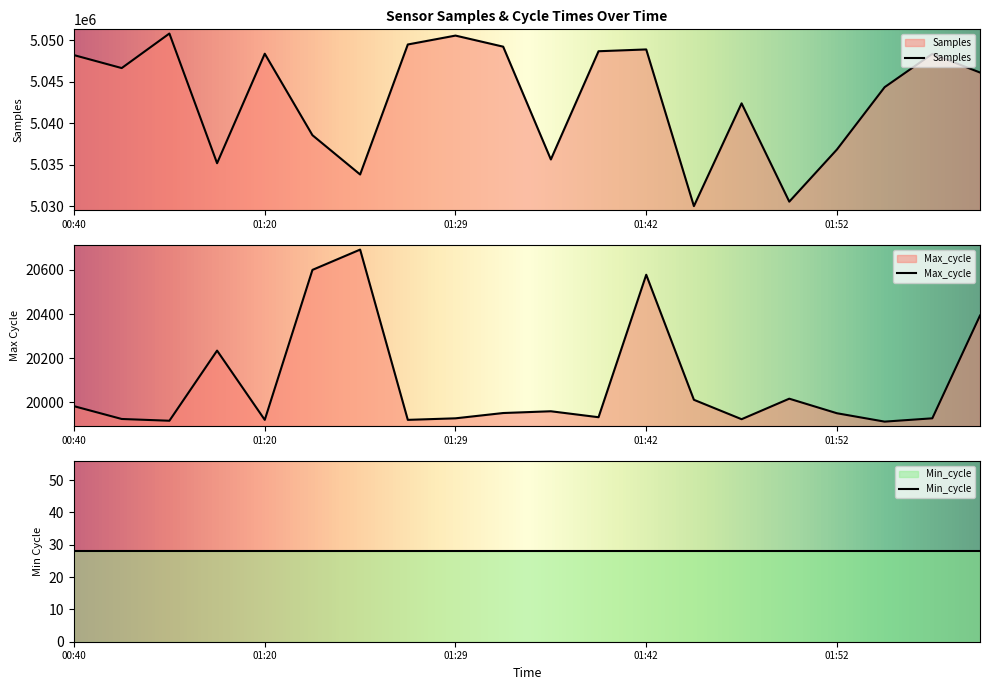

What is the greatest value displayed?

5050837